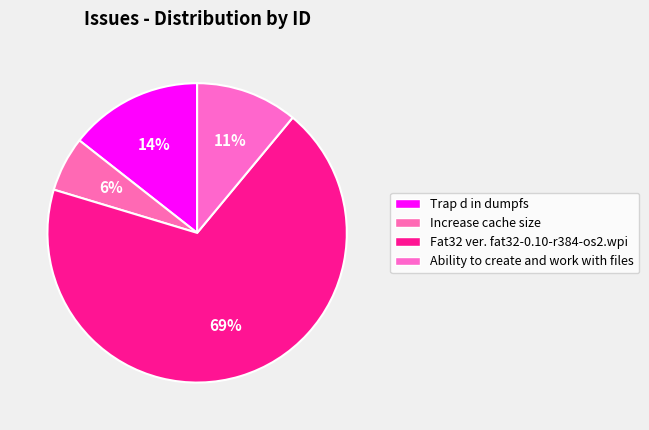

To the nearest percent, what percentage of the pie is Trap d in dumpfs?

14%